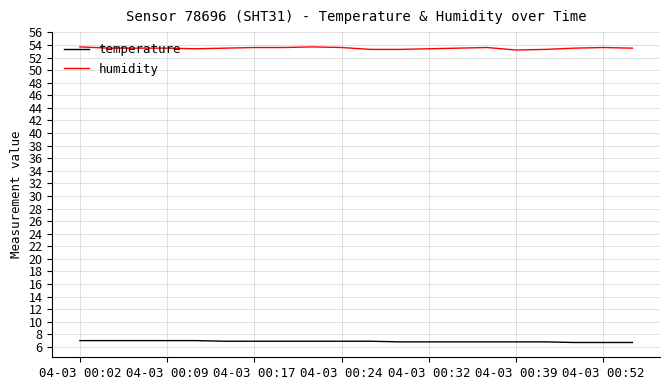

Which series has the largest total across all categories?

humidity